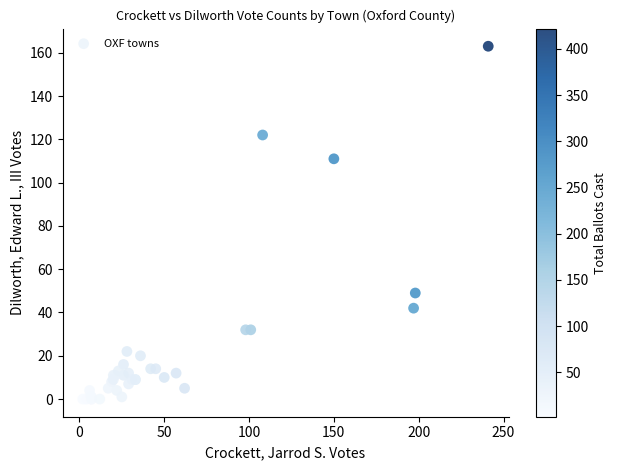

What Y value in the scatter plot is closest to 81?

111